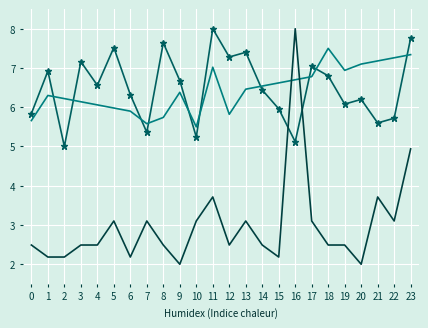

What is the smallest value displayed?

2.0